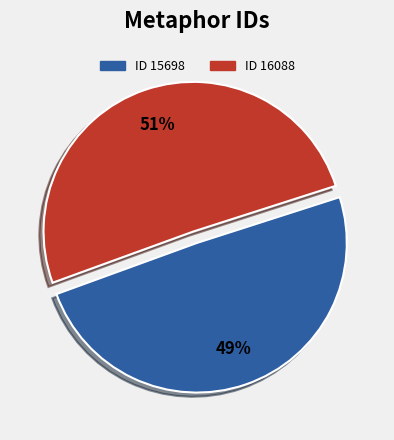

Approximately how many times larger is the value at ID 16088 compared to ID 15698?

1.0